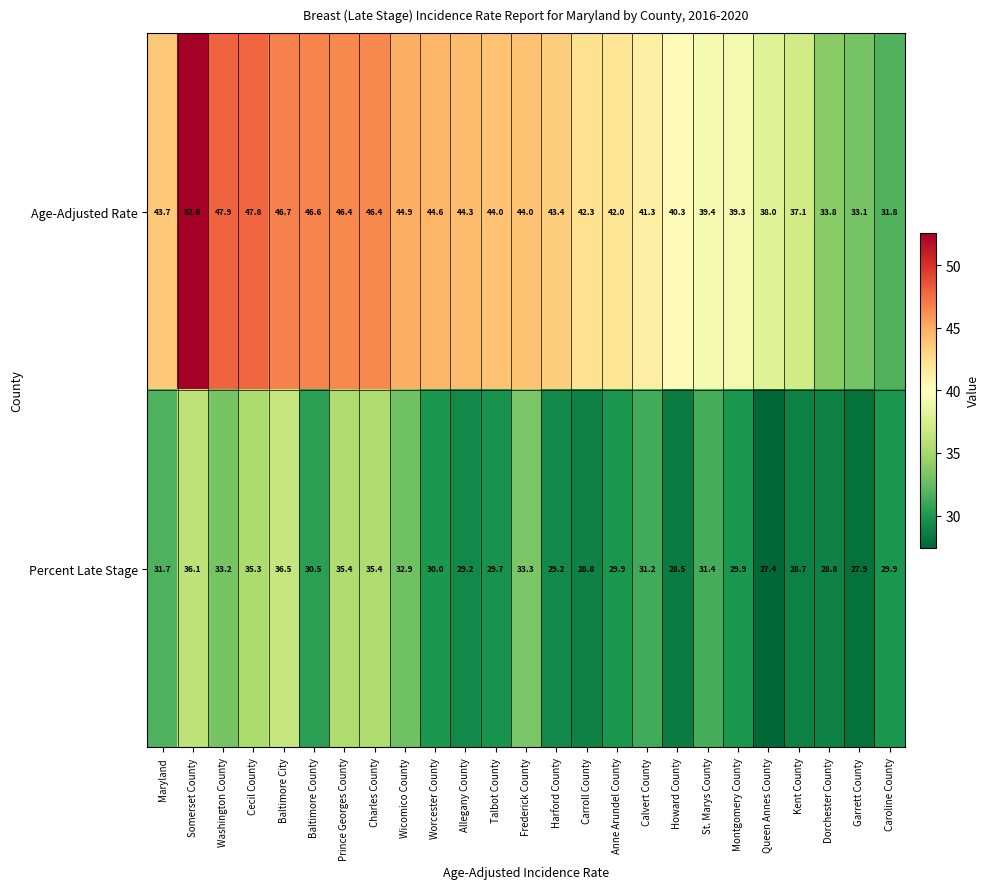

The value of Age-Adjusted Rate at Worcester County is 73.1. True or false?

False